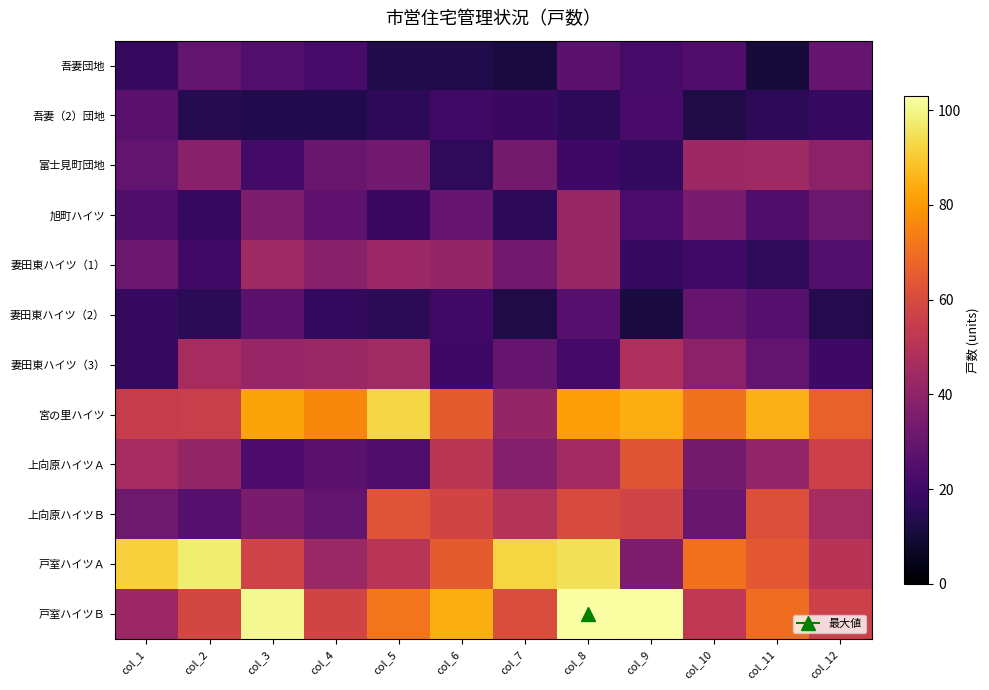

Reading right to left, list all the values displayed in this chart.

吾妻団地: col_12=29.4	col_11=10.4	col_10=24.2	col_9=22.0	col_8=27.3	col_7=11.2	col_6=13.1	col_5=13.1	col_4=22.0	col_3=24.6	col_2=29.0	col_1=17.5
吾妻（2）団地: col_12=17.3	col_11=15.8	col_10=12.8	col_9=22.2	col_8=15.8	col_7=18.6	col_6=20.5	col_5=16.1	col_4=13.7	col_3=13.6	col_2=14.2	col_1=26.6
富士見町団地: col_12=39.3	col_11=44.0	col_10=43.5	col_9=17.0	col_8=20.1	col_7=33.2	col_6=16.4	col_5=32.8	col_4=30.4	col_3=21.0	col_2=38.6	col_1=28.7
旭町ハイツ: col_12=30.6	col_11=24.4	col_10=34.9	col_9=22.8	col_8=42.3	col_7=16.0	col_6=29.9	col_5=18.7	col_4=28.2	col_3=35.5	col_2=17.9	col_1=24.1
妻田東ハイツ（1）: col_12=24.8	col_11=16.4	col_10=20.9	col_9=17.7	col_8=42.7	col_7=32.9	col_6=41.8	col_5=43.2	col_4=38.3	col_3=44.1	col_2=20.5	col_1=31.4
妻田東ハイツ（2）: col_12=14.0	col_11=25.4	col_10=29.7	col_9=11.5	col_8=26.0	col_7=12.8	col_6=20.9	col_5=15.6	col_4=17.1	col_3=26.6	col_2=15.4	col_1=17.8
妻田東ハイツ（3）: col_12=19.7	col_11=29.1	col_10=39.3	col_9=47.7	col_8=21.6	col_7=30.0	col_6=20.1	col_5=44.5	col_4=43.0	col_3=42.2	col_2=46.0	col_1=17.7
宮の里ハイツ: col_12=66.6	col_11=85.2	col_10=71.1	col_9=84.5	col_8=81.3	col_7=41.5	col_6=65.1	col_5=92.9	col_4=76.2	col_3=82.4	col_2=55.3	col_1=54.3
上向原ハイツＡ: col_12=56.5	col_11=41.0	col_10=33.7	col_9=63.3	col_8=45.4	col_7=36.6	col_6=51.1	col_5=23.9	col_4=27.4	col_3=23.6	col_2=41.7	col_1=46.0
上向原ハイツＢ: col_12=45.7	col_11=61.3	col_10=30.2	col_9=57.4	col_8=60.3	col_7=49.9	col_6=57.6	col_5=62.9	col_4=29.1	col_3=34.7	col_2=25.4	col_1=32.1
戸室ハイツＡ: col_12=50.5	col_11=64.2	col_10=70.8	col_9=35.5	col_8=95.3	col_7=92.3	col_6=64.9	col_5=51.0	col_4=42.7	col_3=57.3	col_2=97.7	col_1=91.5
戸室ハイツＢ: col_12=56.1	col_11=69.8	col_10=52.6	col_9=102.4	col_8=103.0	col_7=60.5	col_6=84.2	col_5=71.3	col_4=57.6	col_3=101.0	col_2=58.6	col_1=43.4